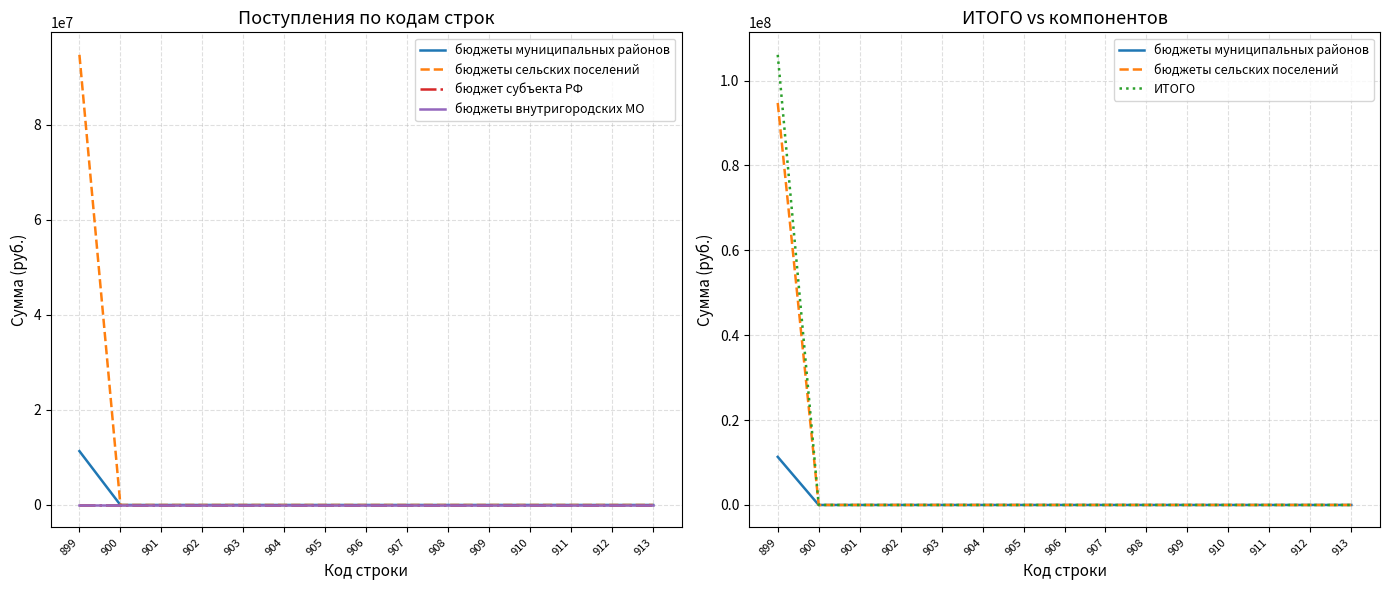

The value of бюджеты муниципальных районов at 908 is 6252151.0. True or false?

False